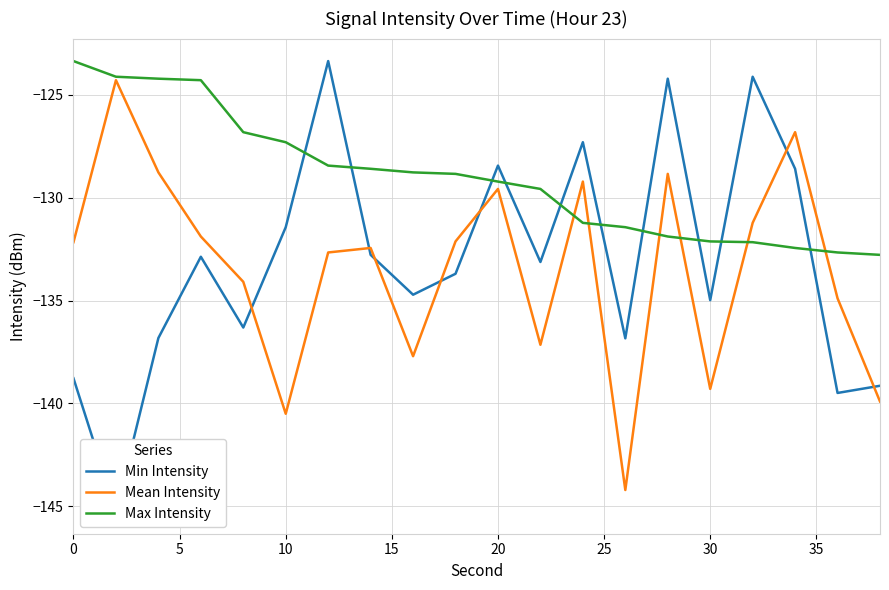

At how many categories does at least one series exceed -124?

2